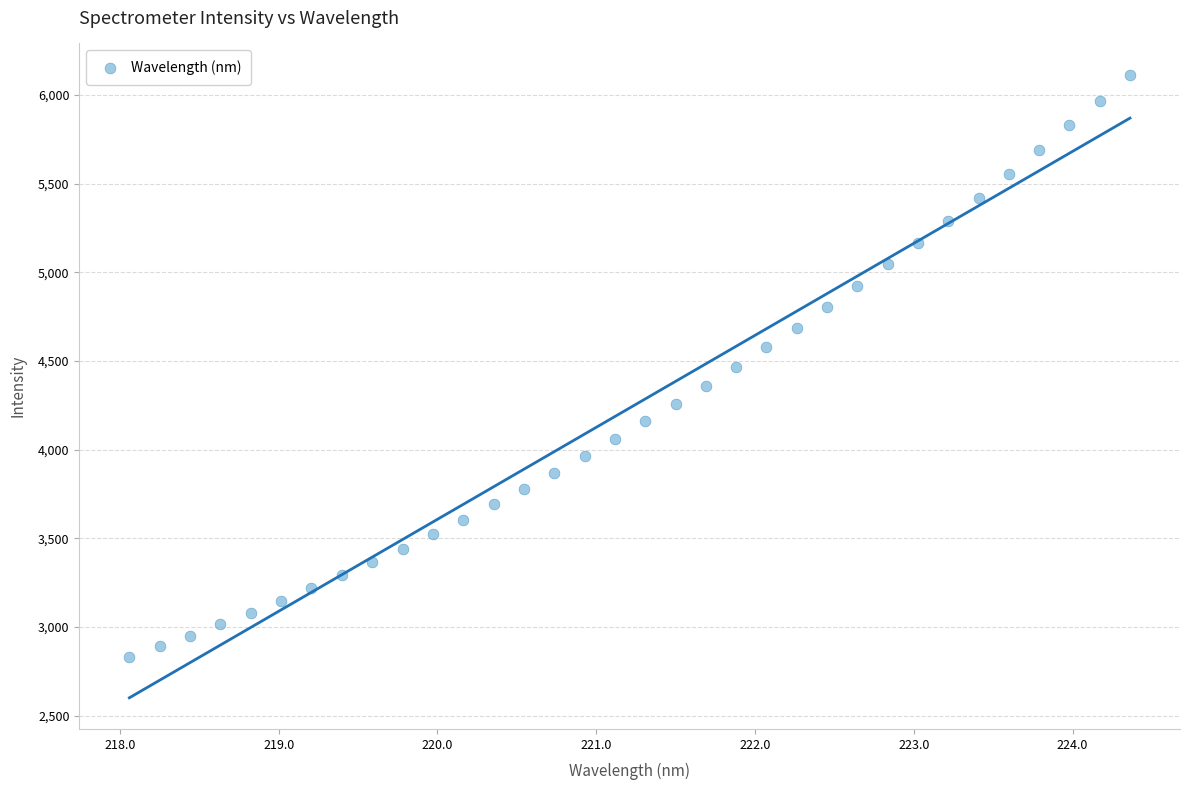

What is the range of Y values (max minus min)?

3284.5